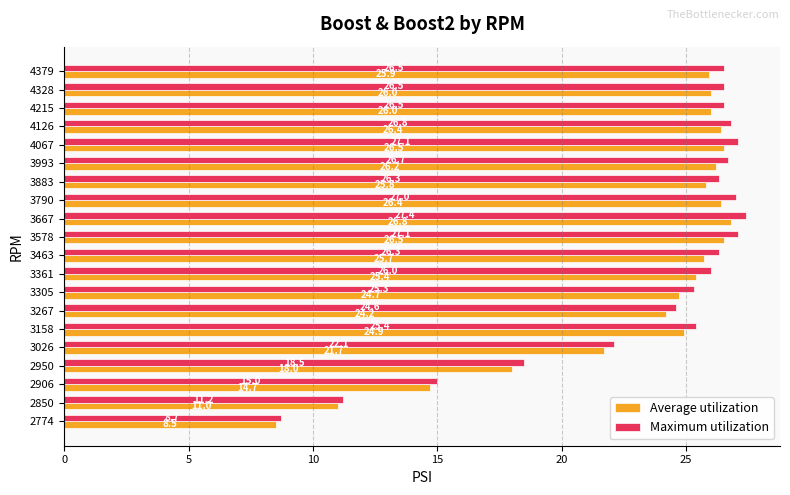

How many values in the Average utilization series exceed 25?

12